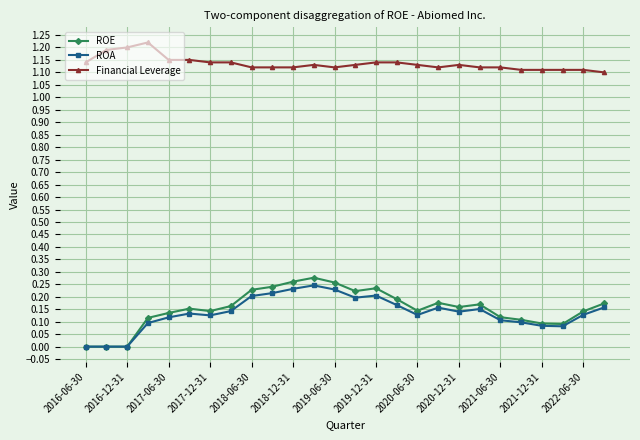

Which series has the widest spread of values?

ROE